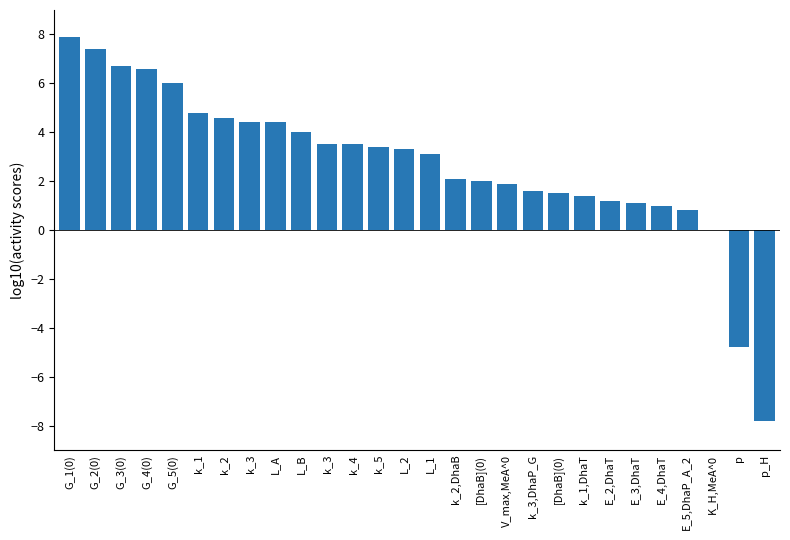

What is the sum of all values?

75.6